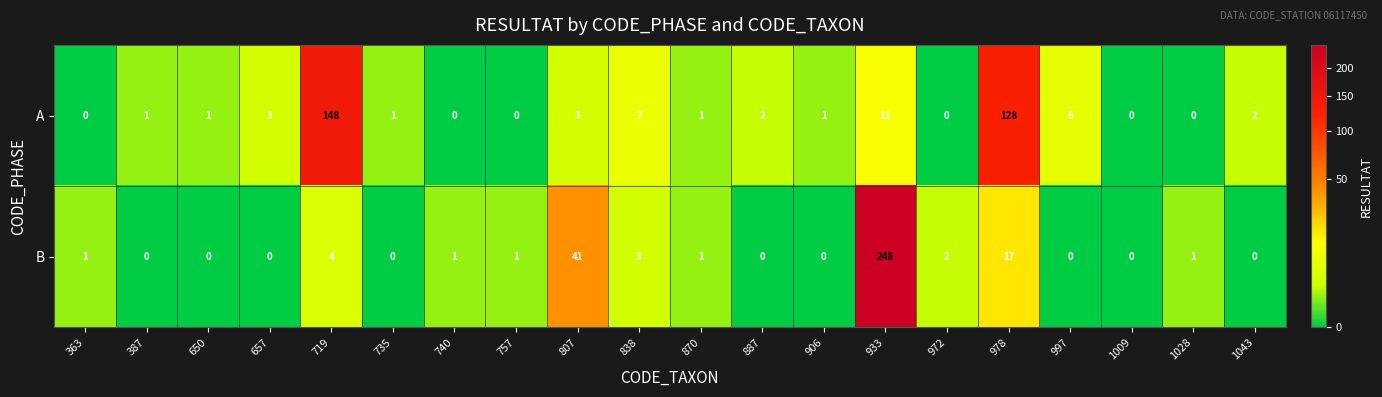

What is the difference between the second highest and second lowest values in the B series?

41